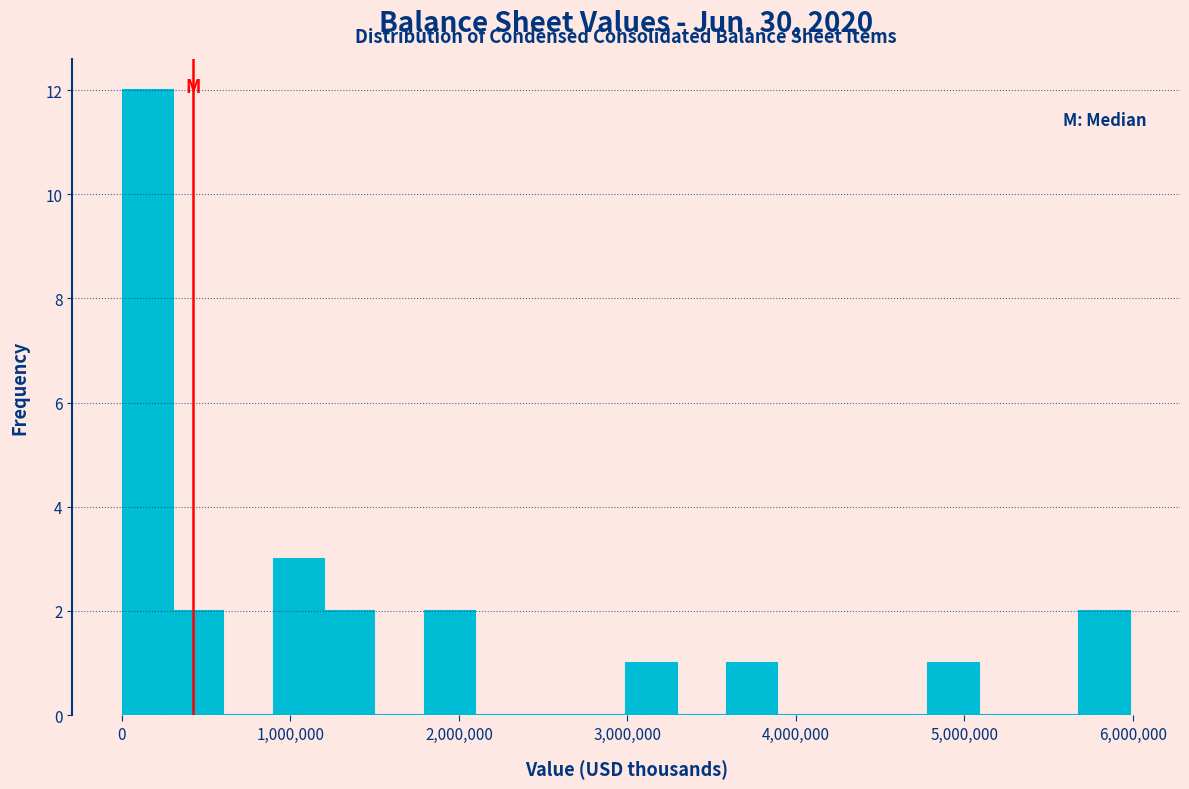

Around what value on the x-axis is the tallest bar? Give the approximate position of its centre, as read against the axis.

200000